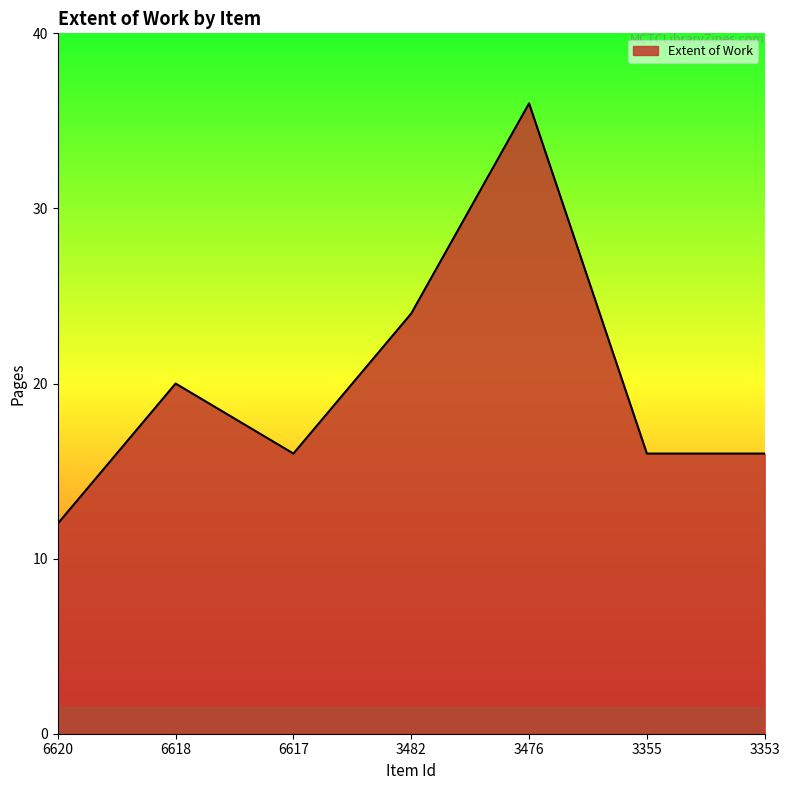

What is the average value?

20